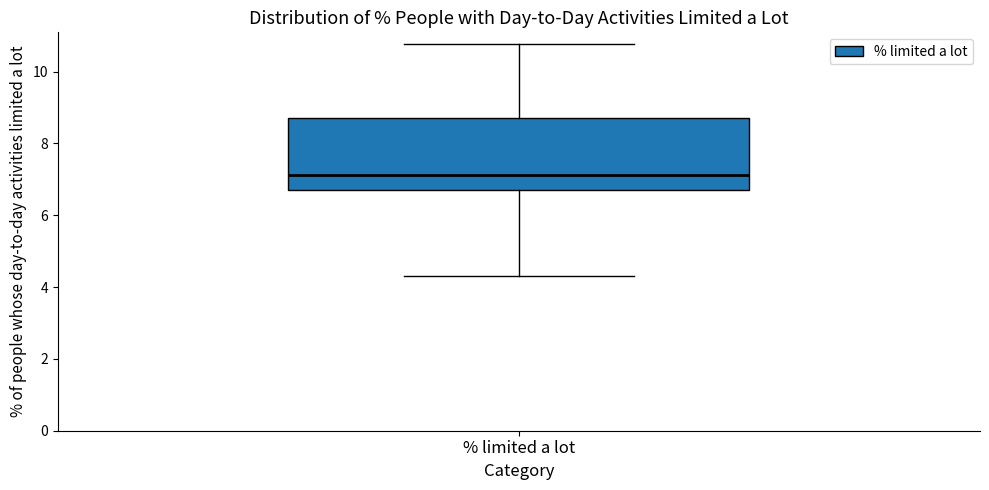

Read this box plot against the y-axis: the position of the median line, the range covered by the box, and the ends of both whiskers. The values are not printed on the chart, so give them approximately, as read against the axis.

median 7.2, box 6.8 to 8.8, whiskers 4.4 to 10.8